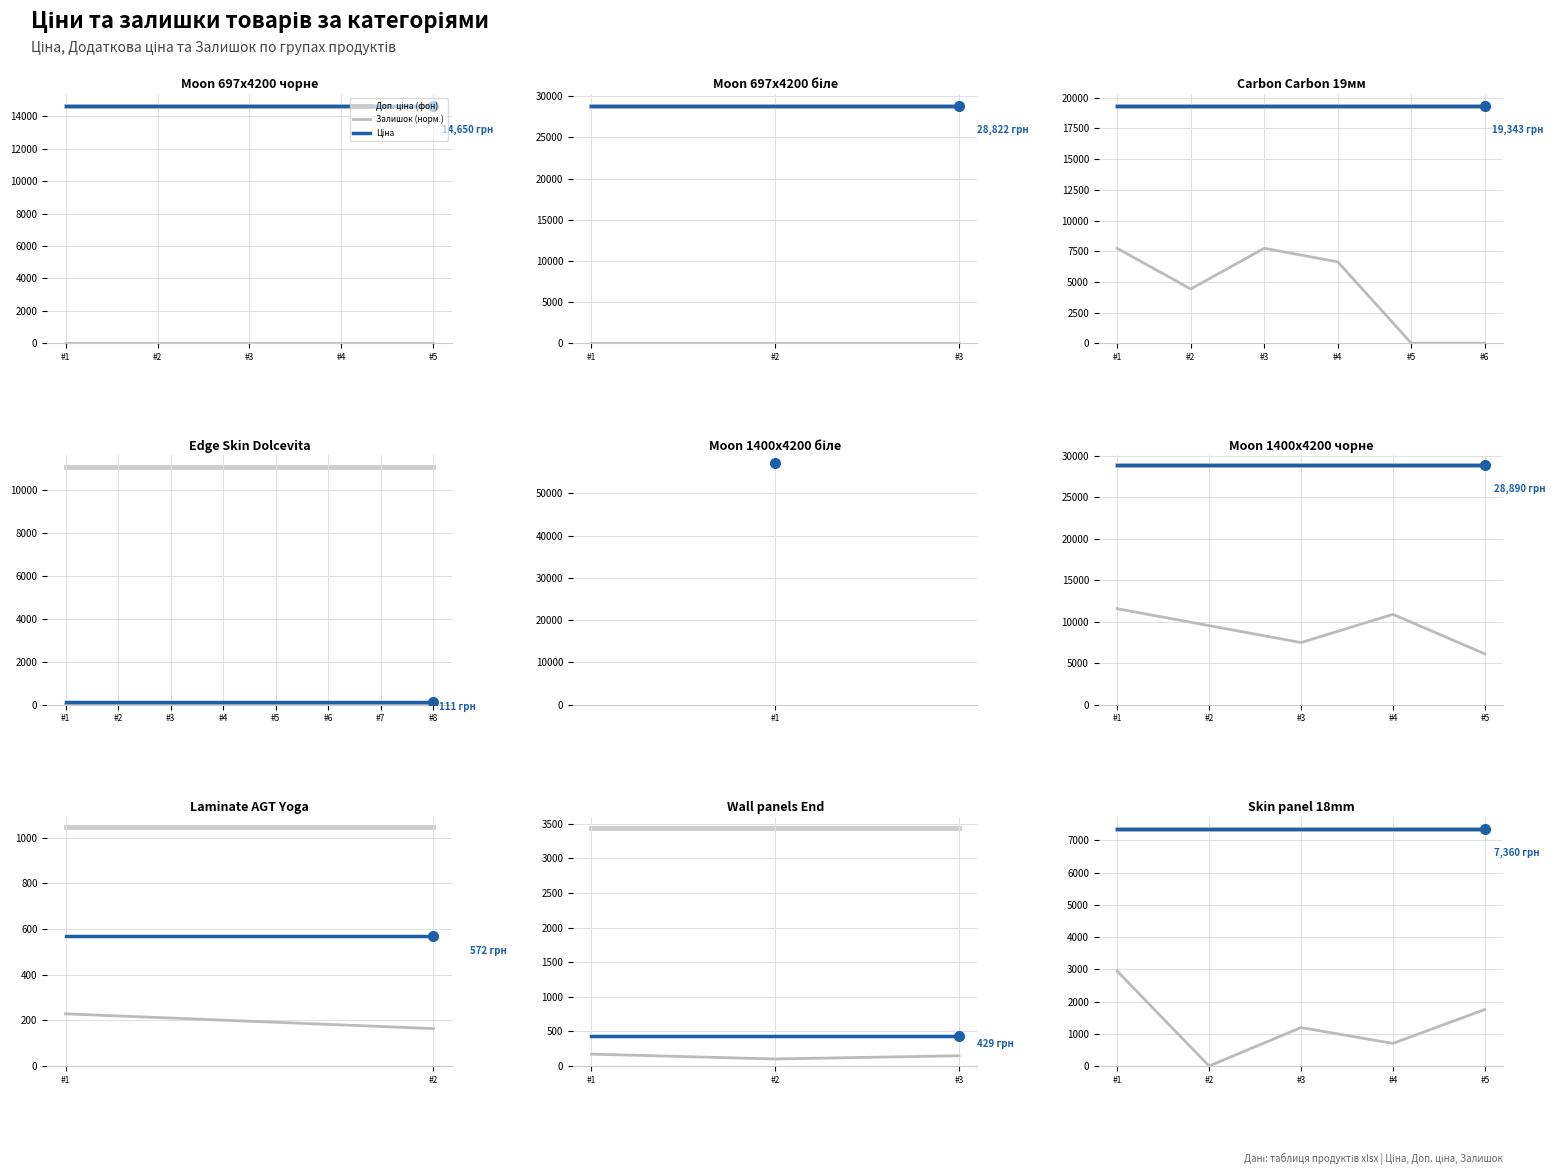

In Залишок (норм.), how many points are higher than both neighbors (excluding endpoints)?

1